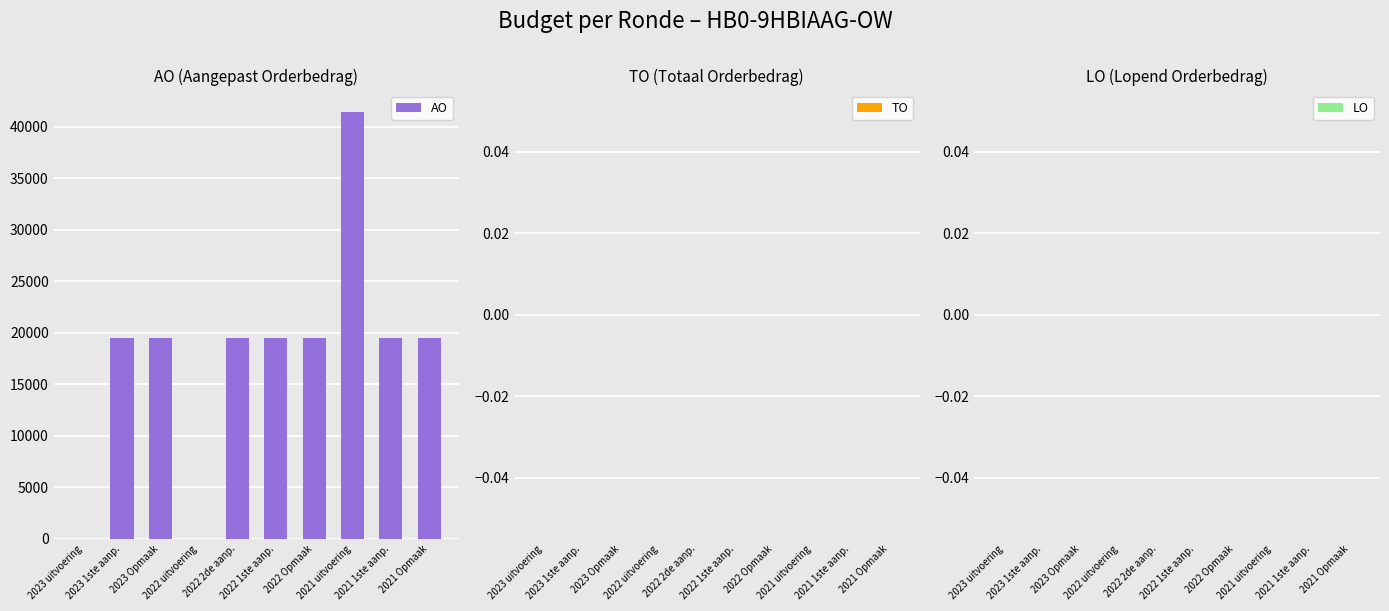

Are the bars horizontal?

No